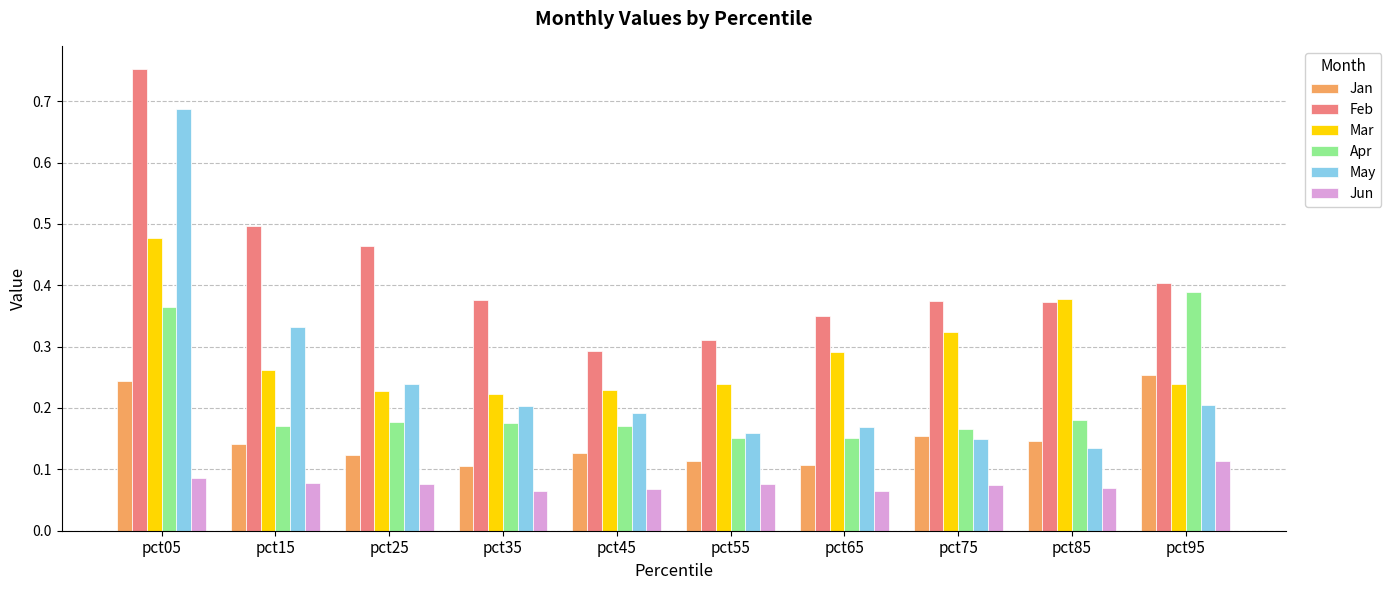

How many groups of bars are there?

10